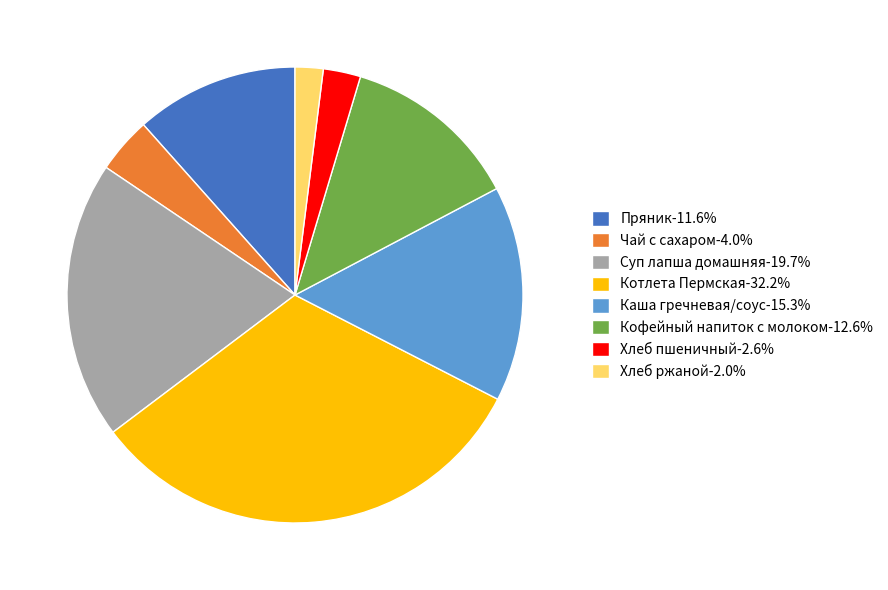

How many segments does this pie chart have?

8